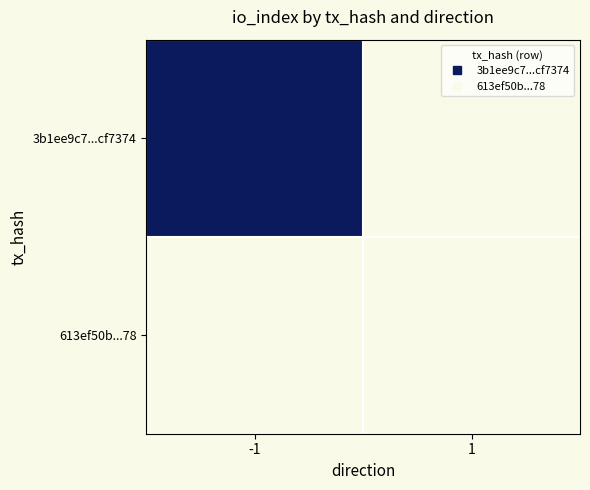

The 3b1ee9c7...cf7374 series shows 1827.0 at -1. True or false?

True